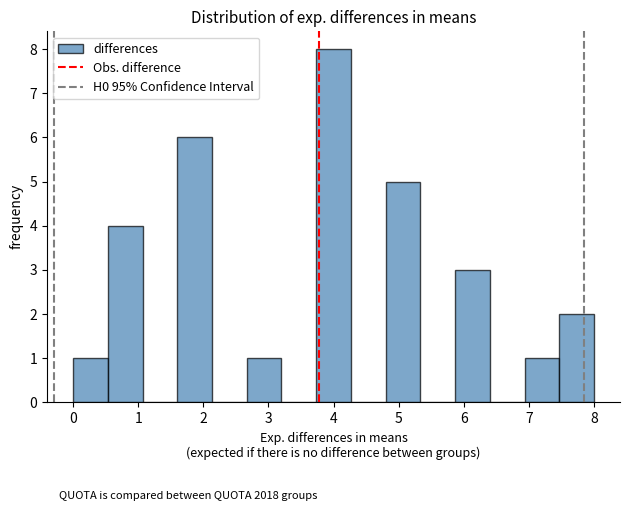

How tall is the bar that spans 2.7 to 3.2 on the x-axis? Neither the bar edges nor the heights are printed on the chart, so give them approximately, as read against the axes.

1